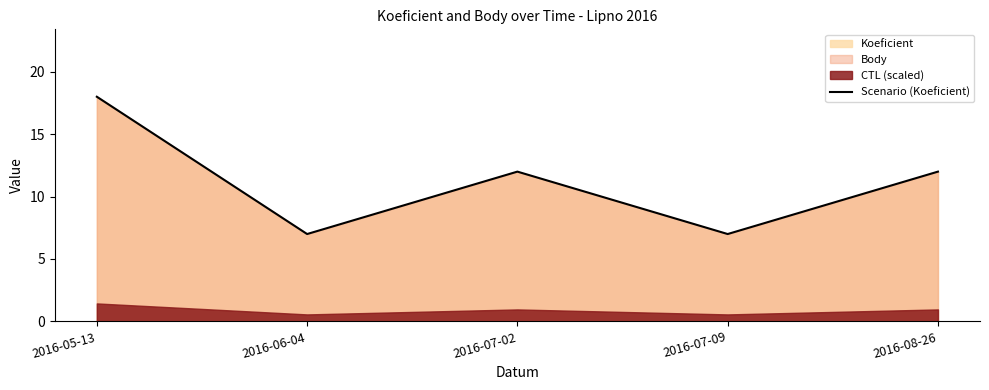

At which label does the data first exceed 12?

2016-05-13